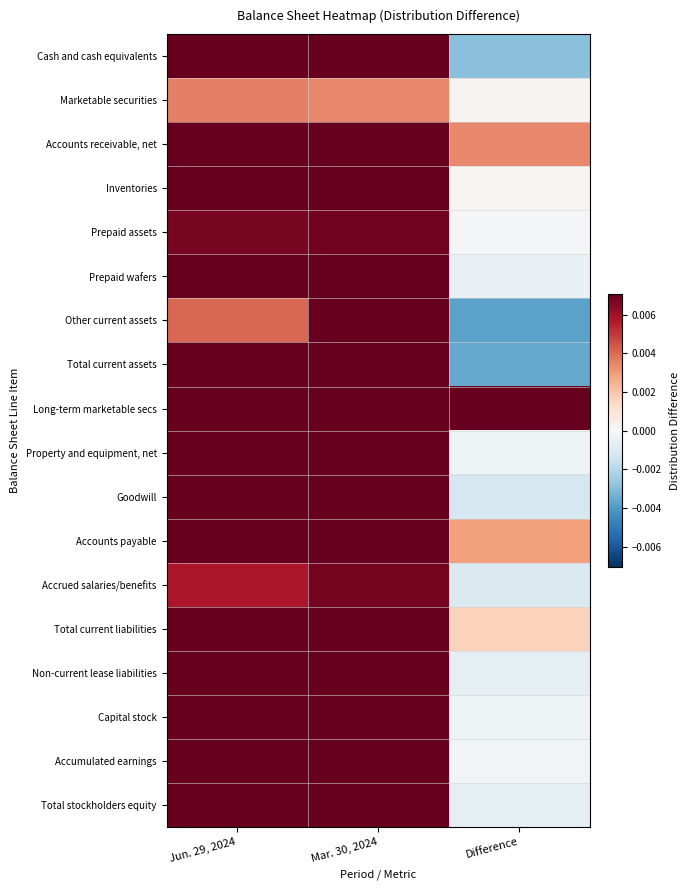

Reading left to right, transcribe all the data shown in this chart.

Cash and cash equivalents: Jun. 29, 2024=0.1	Mar. 30, 2024=0.1	Difference=-0.0
Marketable securities: Jun. 29, 2024=0.0	Mar. 30, 2024=0.0	Difference=0.0
Accounts receivable, net: Jun. 29, 2024=0.0	Mar. 30, 2024=0.0	Difference=0.0
Inventories: Jun. 29, 2024=0.0	Mar. 30, 2024=0.0	Difference=0.0
Prepaid assets: Jun. 29, 2024=0.0	Mar. 30, 2024=0.0	Difference=-0.0
Prepaid wafers: Jun. 29, 2024=0.0	Mar. 30, 2024=0.0	Difference=-0.0
Other current assets: Jun. 29, 2024=0.0	Mar. 30, 2024=0.0	Difference=-0.0
Total current assets: Jun. 29, 2024=0.2	Mar. 30, 2024=0.2	Difference=-0.0
Long-term marketable secs: Jun. 29, 2024=0.0	Mar. 30, 2024=0.0	Difference=0.0
Property and equipment, net: Jun. 29, 2024=0.0	Mar. 30, 2024=0.0	Difference=-0.0
Goodwill: Jun. 29, 2024=0.1	Mar. 30, 2024=0.1	Difference=-0.0
Accounts payable: Jun. 29, 2024=0.0	Mar. 30, 2024=0.0	Difference=0.0
Accrued salaries/benefits: Jun. 29, 2024=0.0	Mar. 30, 2024=0.0	Difference=-0.0
Total current liabilities: Jun. 29, 2024=0.0	Mar. 30, 2024=0.0	Difference=0.0
Non-current lease liabilities: Jun. 29, 2024=0.0	Mar. 30, 2024=0.0	Difference=-0.0
Capital stock: Jun. 29, 2024=0.2	Mar. 30, 2024=0.2	Difference=-0.0
Accumulated earnings: Jun. 29, 2024=0.0	Mar. 30, 2024=0.0	Difference=-0.0
Total stockholders equity: Jun. 29, 2024=0.3	Mar. 30, 2024=0.3	Difference=-0.0